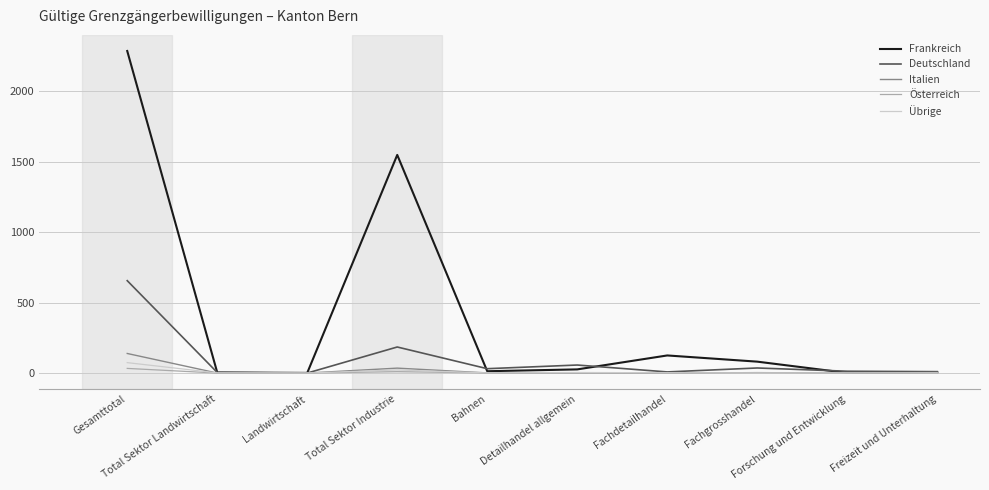

What are all the series names shown in the legend?

Frankreich, Deutschland, Italien, Österreich, Übrige